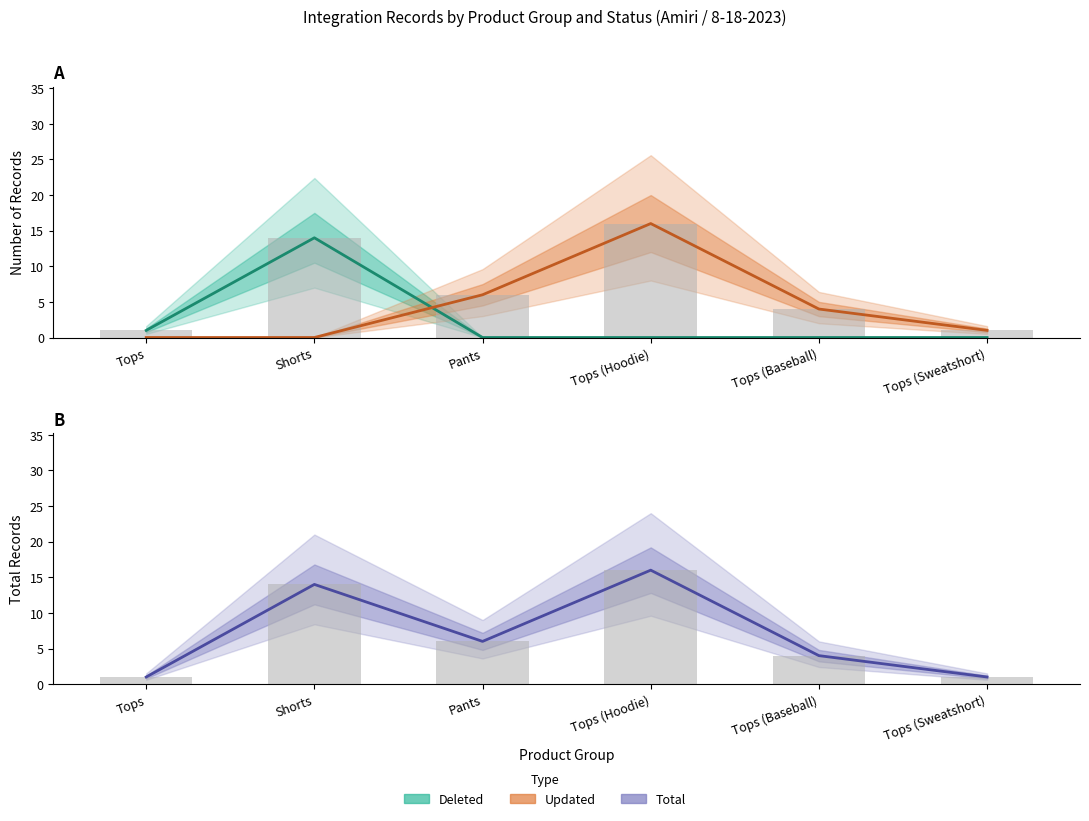

Which series has the widest spread of values?

Updated